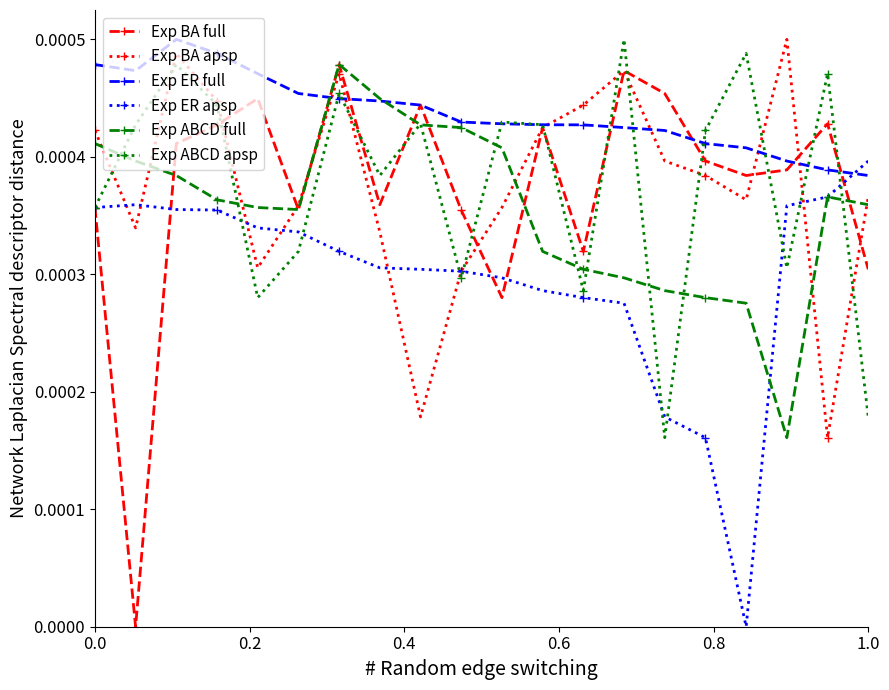

Which series has the largest total across all categories?

Exp ER full